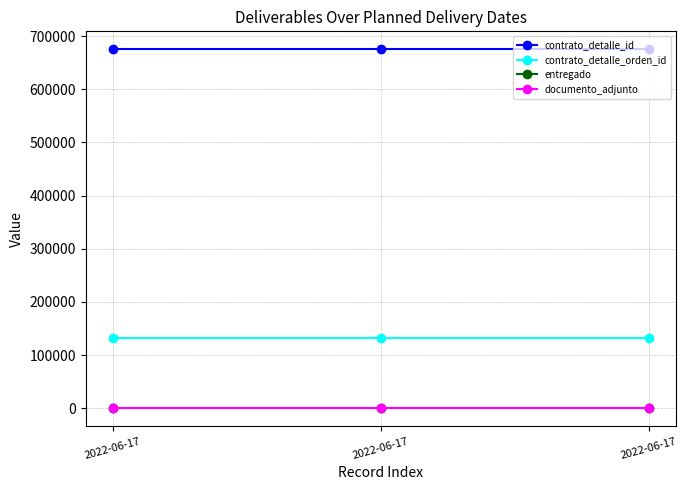

Is the value of contrato_detalle_orden_id at 2022-06-17 greater than the value of documento_adjunto at 2022-06-17?

Yes